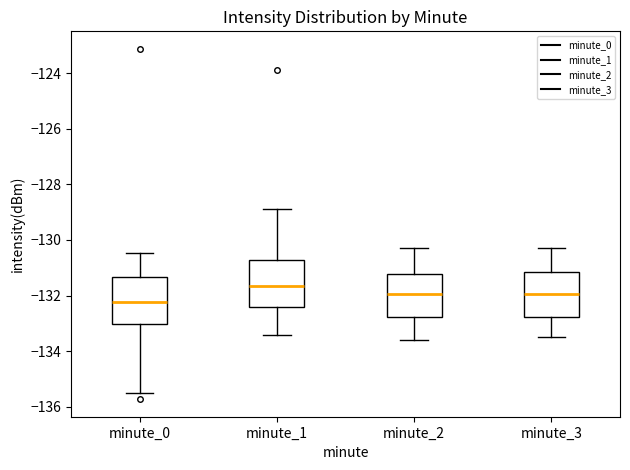

Where does the median line of the box for minute_1 sit on the y-axis? The values are not printed on the chart, so give them approximately, as read against the axis.

-131.6